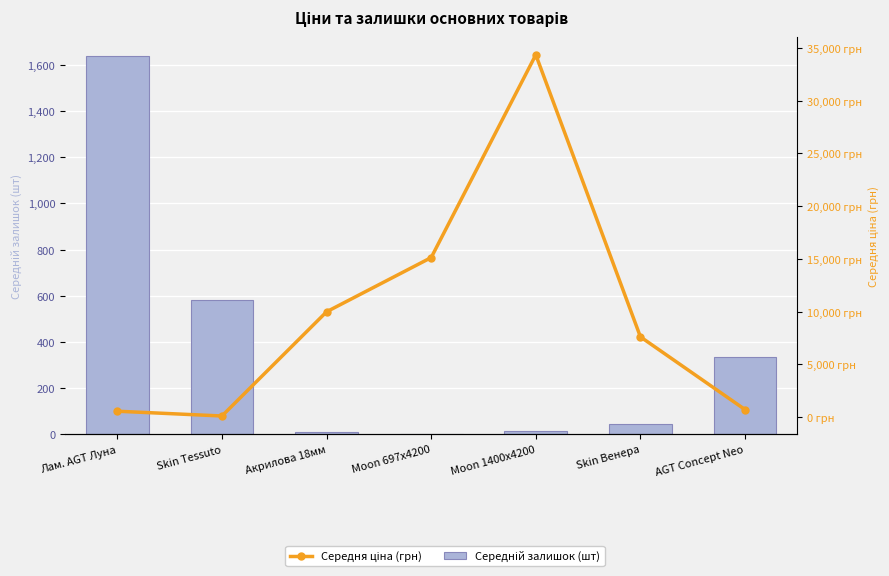

What is the sum of the Середня ціна (грн) values at Skin Венера and Moon 697x4200?

22716.5